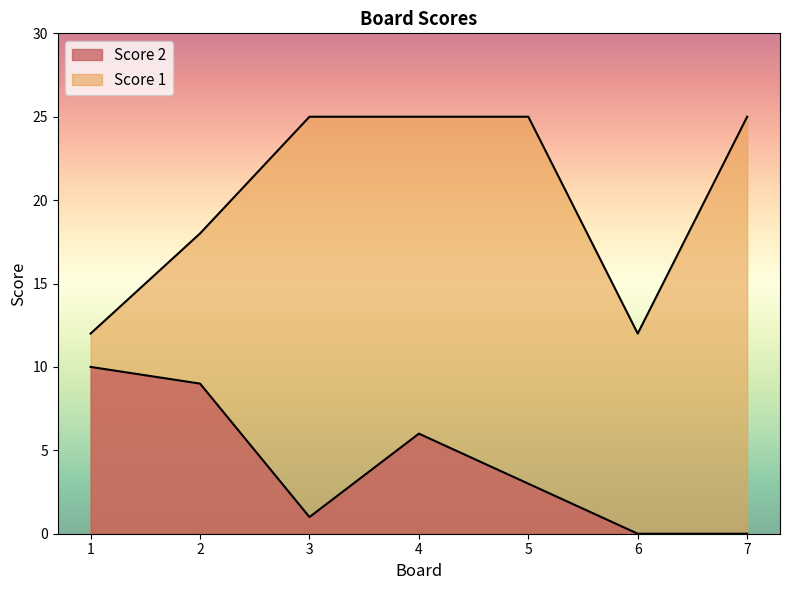

At 4, list the series in order from smallest to largest.

Score 2, Score 1